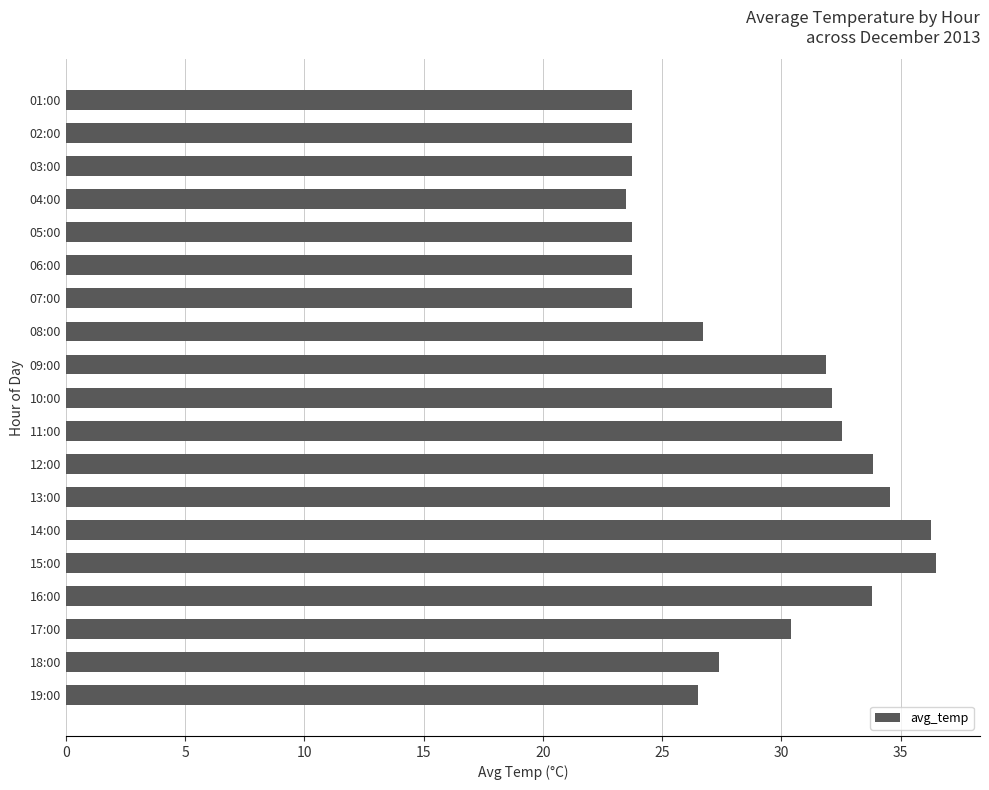

The chart shows a value of 23.8 at 02:00. True or false?

True